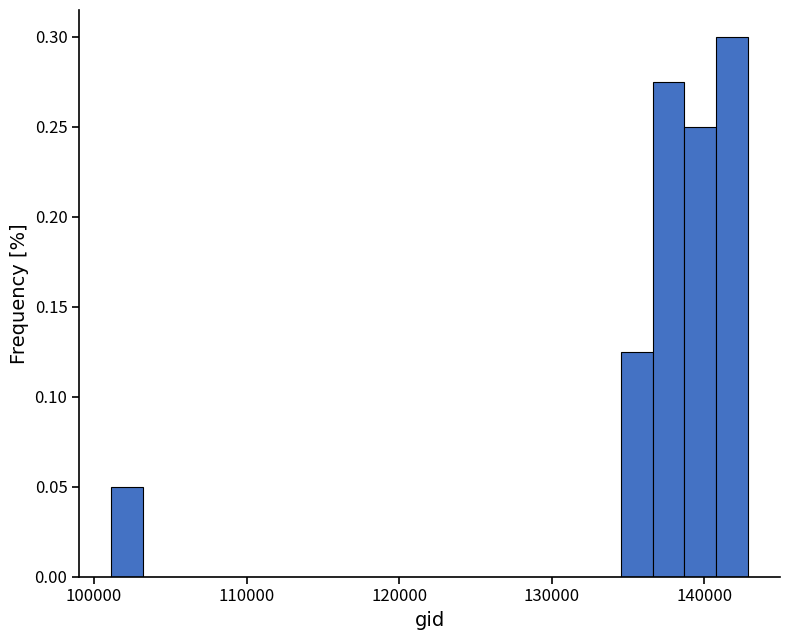

Around what value on the x-axis is the tallest bar? Give the approximate position of its centre, as read against the axis.

142000